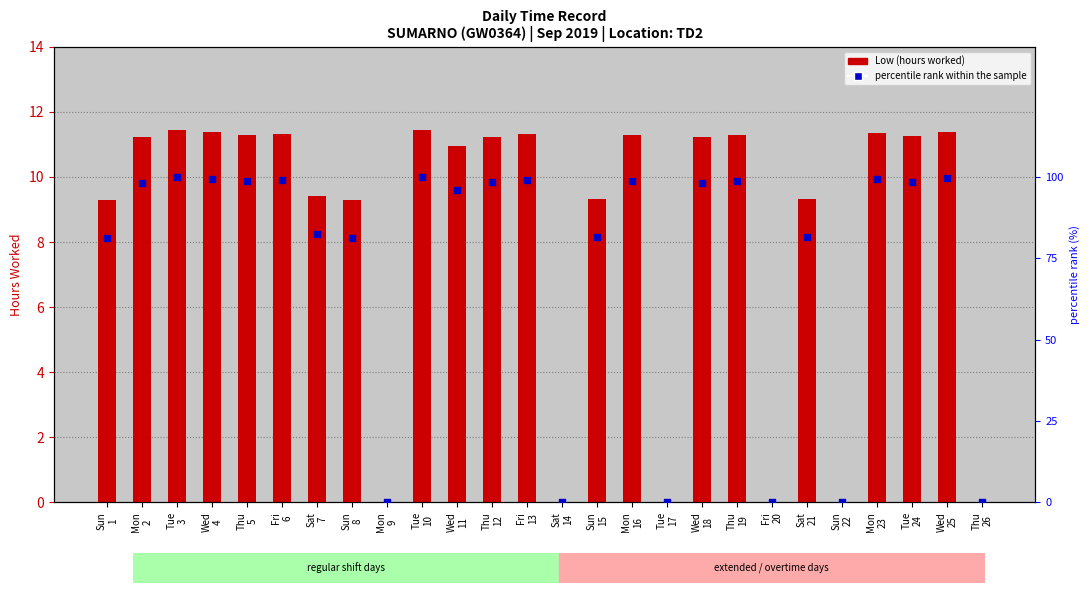

At how many categories does at least one series exceed 27?

20